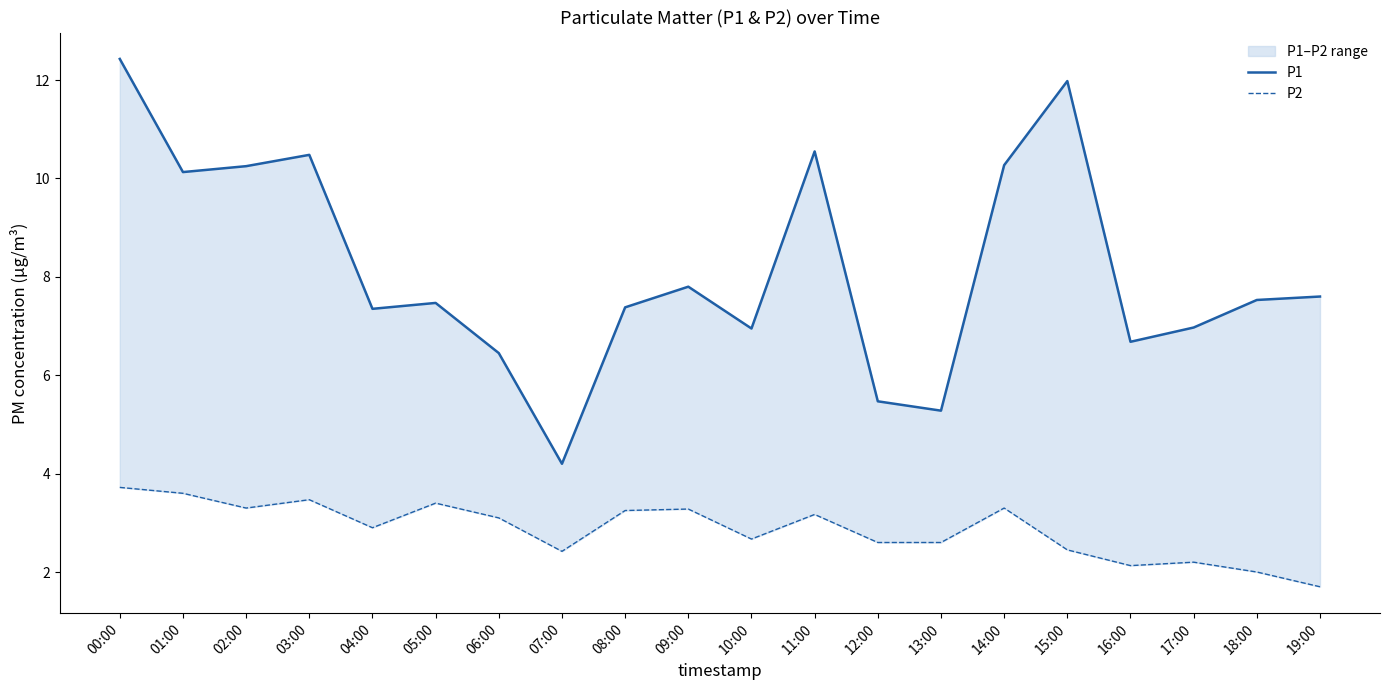

Rank the series by their maximum value, from highest to lowest.

P1, P2